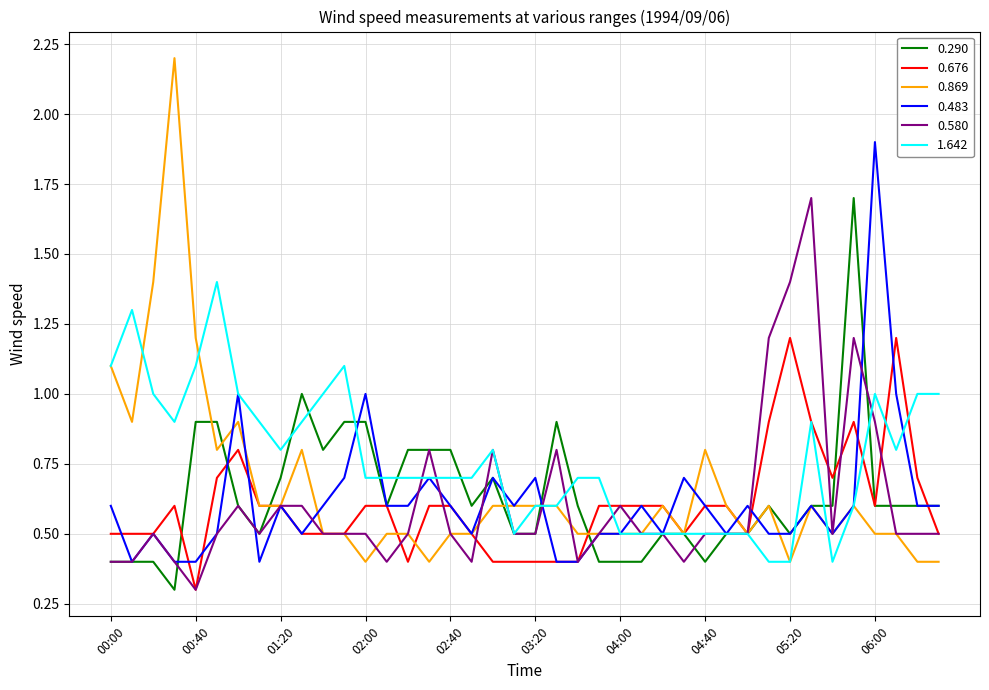

Which series has the largest total across all categories?

1.642